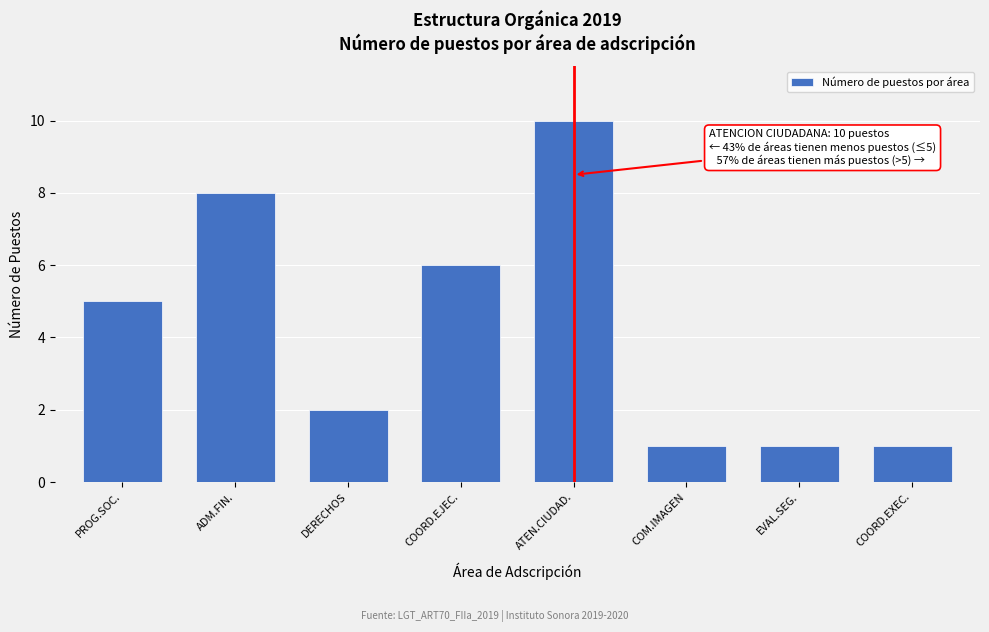

Reading right to left, what are all the values shown in this chart?

COORD.EXEC.=1	EVAL.SEG.=1	COM.IMAGEN=1	ATEN.CIUDAD.=10	COORD.EJEC.=6	DERECHOS=2	ADM.FIN.=8	PROG.SOC.=5